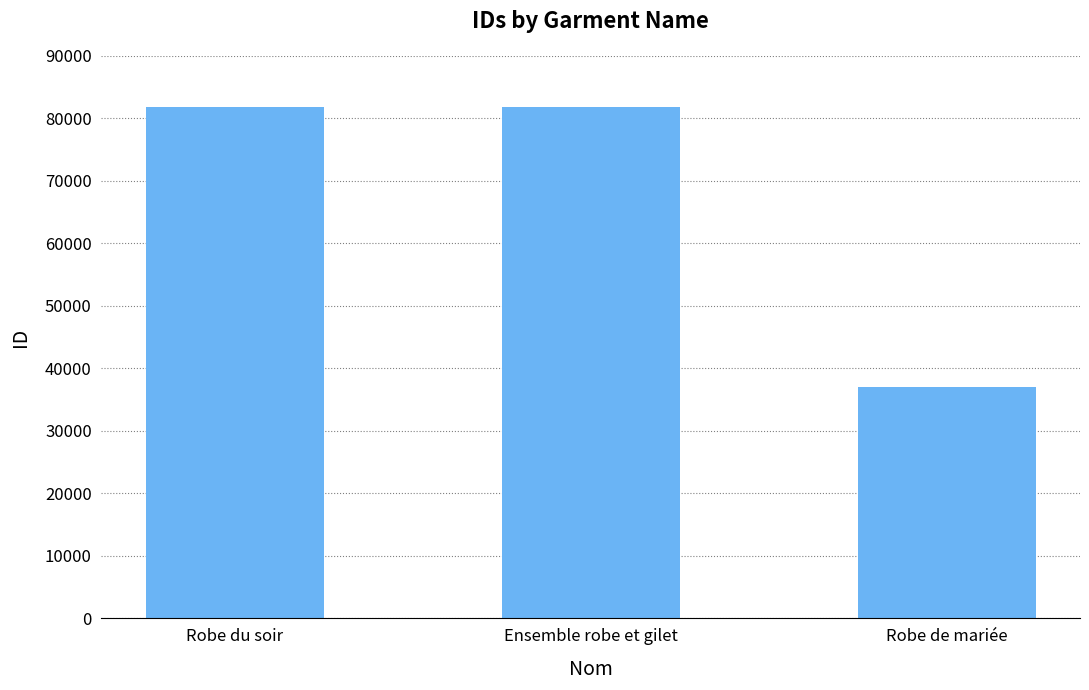

What is the value of the 1st bar from the left?

81742